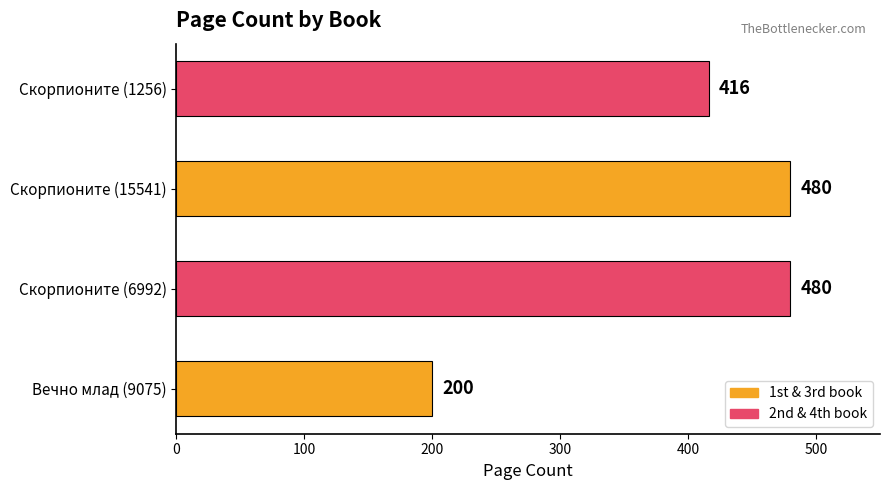

How many series are shown in this chart?

1